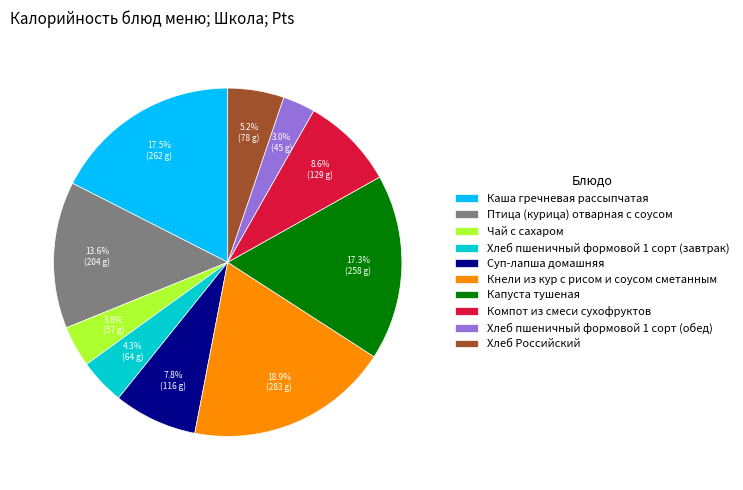

Is it true that Компот из смеси сухофруктов is 1% of the pie?

False